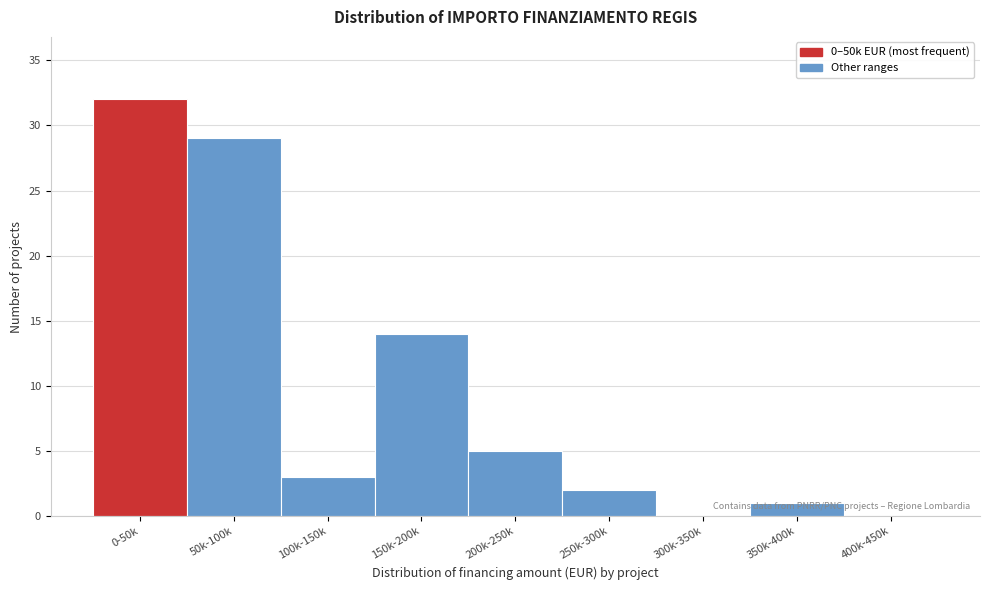

What is the ratio of the value at 200k-250k to the value at 250k-300k?

2.5